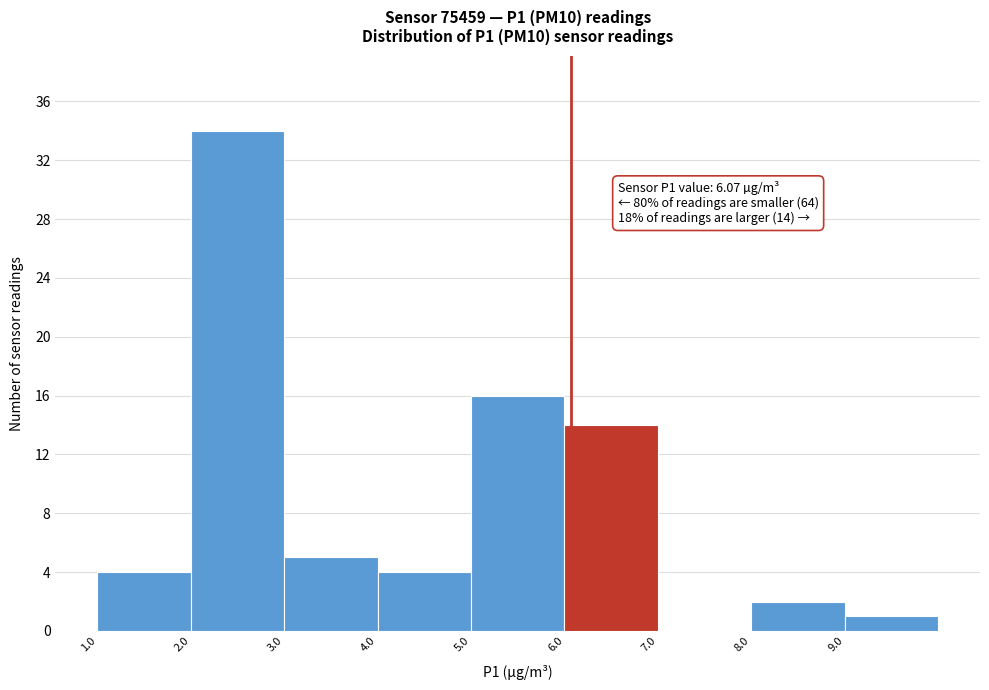

Over which range of the x-axis is the bar tallest?

2 to 3